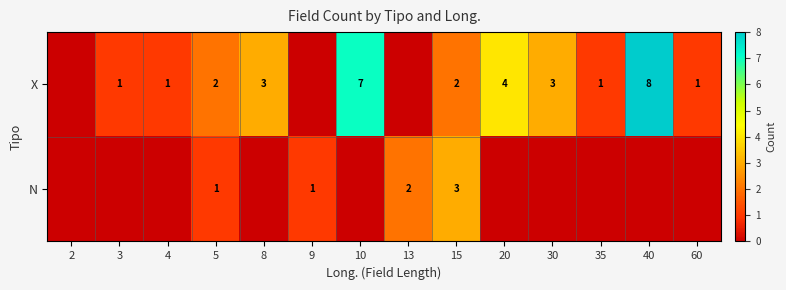

True or false: X has a value of 2 at 5.

True